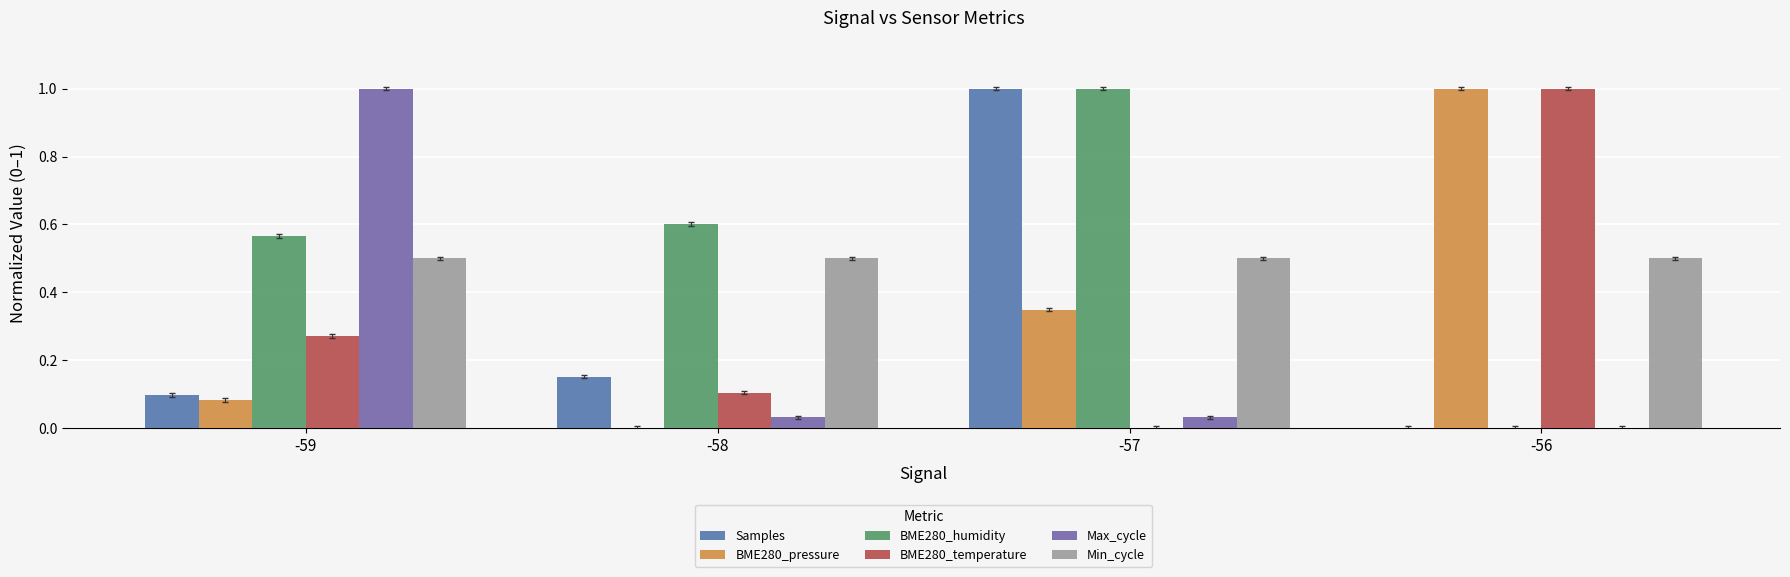

Which series changed the most between -59 and -56?

Max_cycle